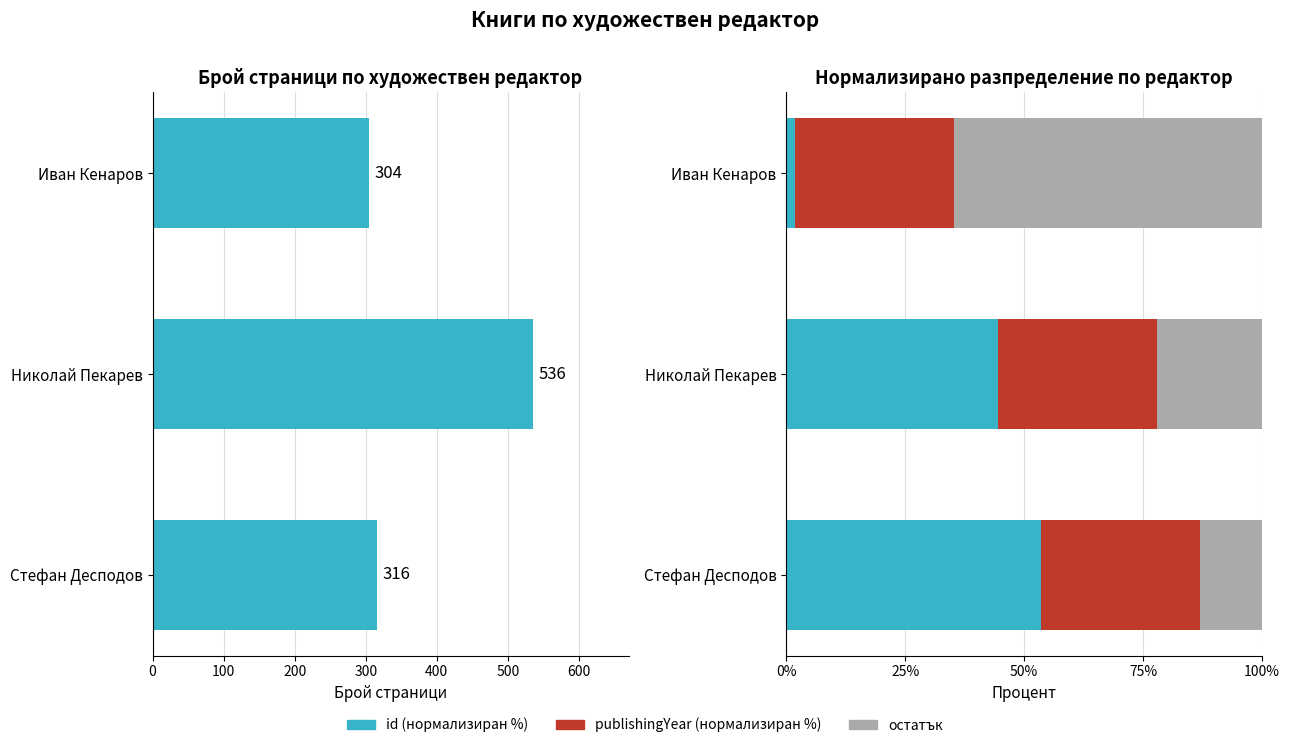

How many data points in остатък are above 22?

2